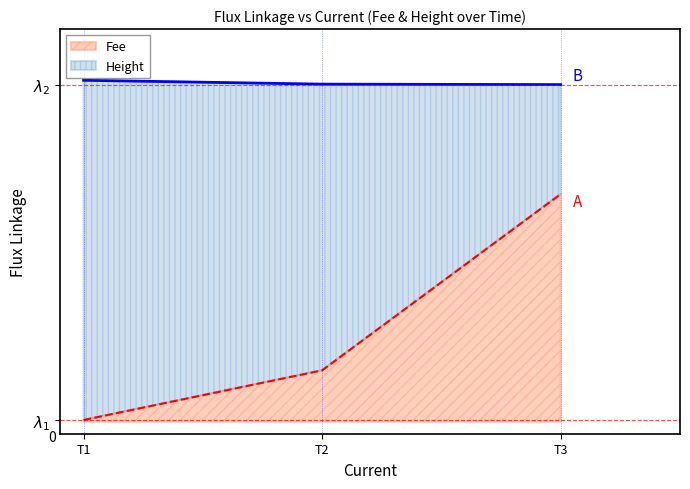

The Height series shows 19.2 at T3. True or false?

False